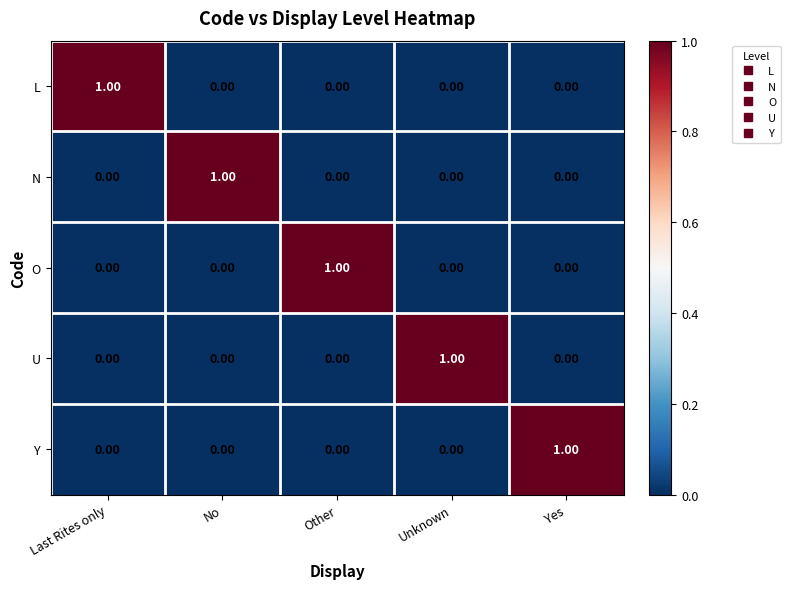

What is the difference between the highest and lowest values at No?

1